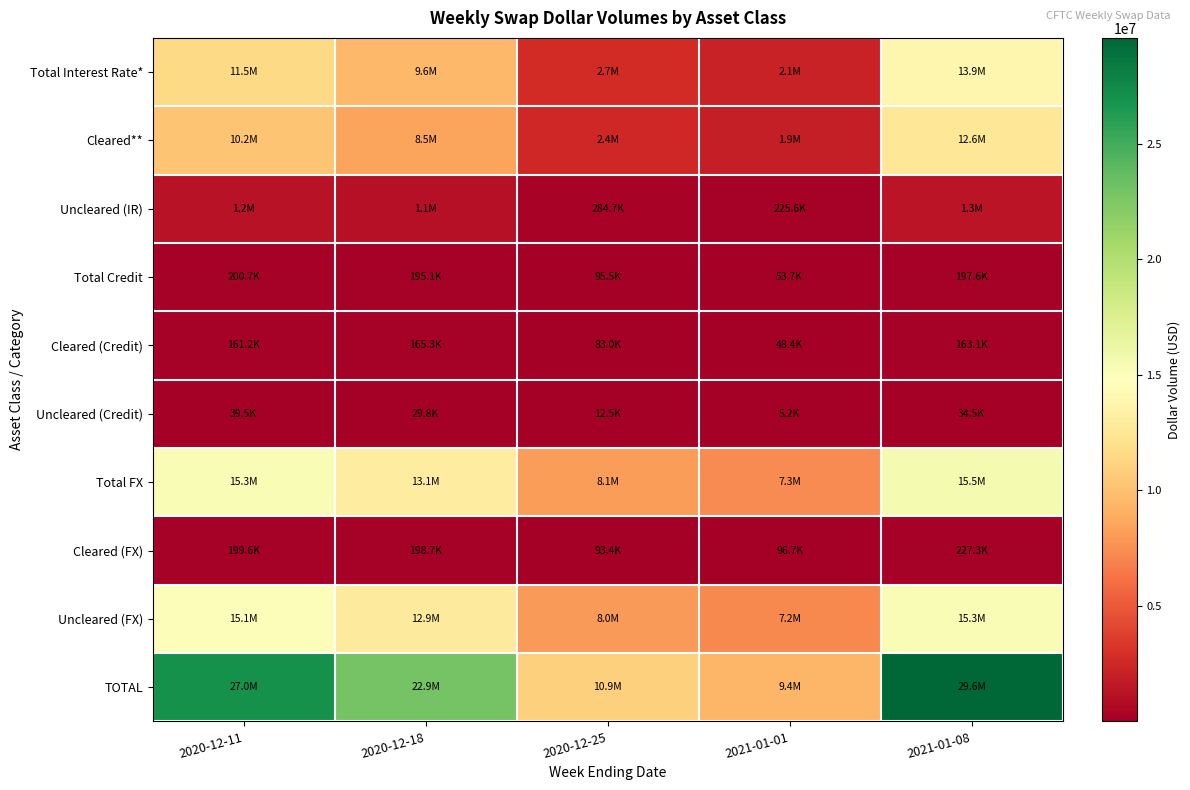

Reading right to left, transcribe all the data shown in this chart.

Total Interest Rate*: 2021-01-08=13880390	2021-01-01=2096419	2020-12-25=2724914	2020-12-18=9591633	2020-12-11=11452352
Cleared**: 2021-01-08=12556714	2021-01-01=1870779	2020-12-25=2440239	2020-12-18=8523353	2020-12-11=10228816
Uncleared (IR): 2021-01-08=1323676	2021-01-01=225641	2020-12-25=284675	2020-12-18=1068280	2020-12-11=1223536
Total Credit: 2021-01-08=197610	2021-01-01=53673	2020-12-25=95471	2020-12-18=195106	2020-12-11=200727
Cleared (Credit): 2021-01-08=163145	2021-01-01=48438	2020-12-25=83005	2020-12-18=165336	2020-12-11=161213
Uncleared (Credit): 2021-01-08=34466	2021-01-01=5235	2020-12-25=12466	2020-12-18=29770	2020-12-11=39514
Total FX: 2021-01-08=15499249	2021-01-01=7295505	2020-12-25=8121760	2020-12-18=13131058	2020-12-11=15334746
Cleared (FX): 2021-01-08=227305	2021-01-01=96717	2020-12-25=93365	2020-12-18=198682	2020-12-11=199618
Uncleared (FX): 2021-01-08=15271944	2021-01-01=7198789	2020-12-25=8028395	2020-12-18=12932376	2020-12-11=15135128
TOTAL: 2021-01-08=29577249	2021-01-01=9445598	2020-12-25=10942145	2020-12-18=22917796	2020-12-11=26987825